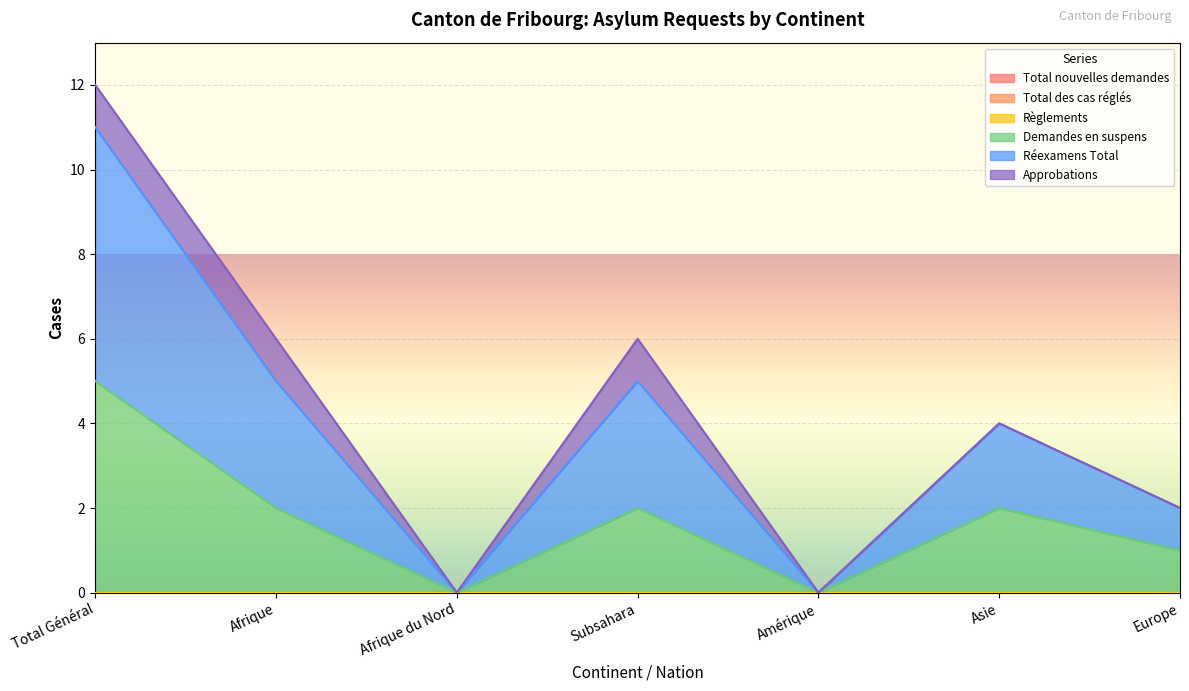

Which series has the largest total across all categories?

Réexamens Total